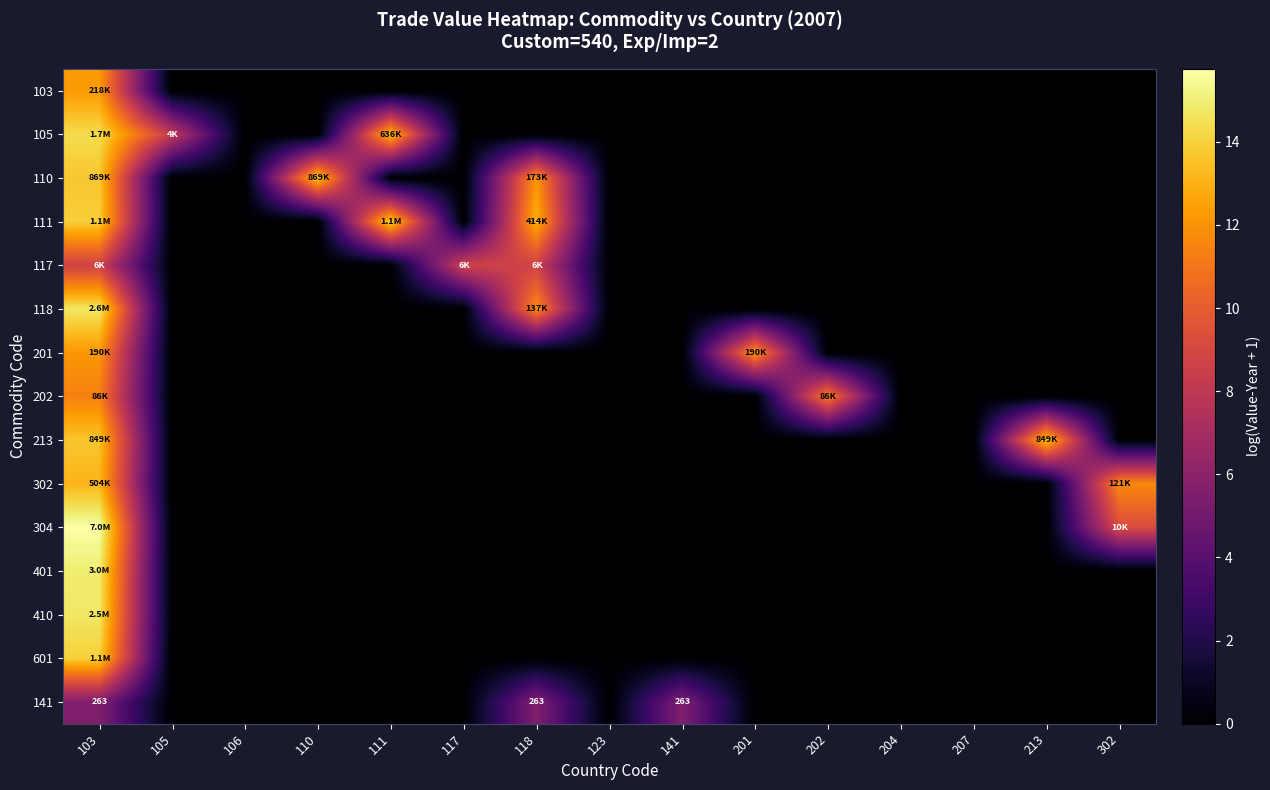

How many data points does each series have?

15